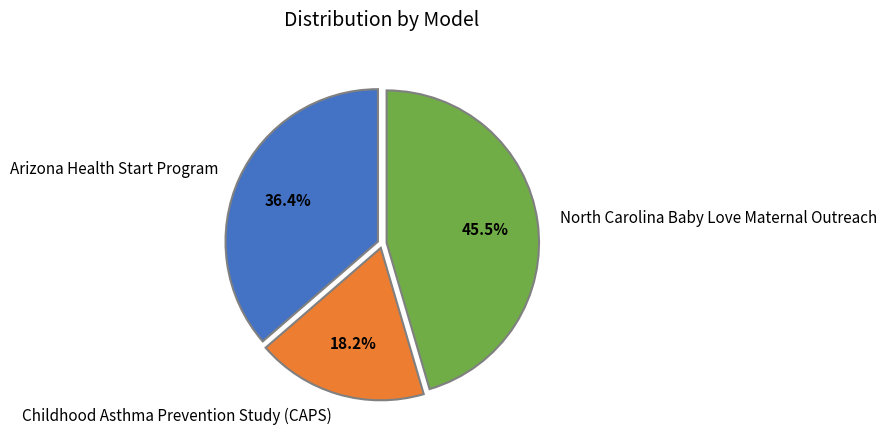

What is the largest slice in the pie chart?

North Carolina Baby Love Maternal Outreach